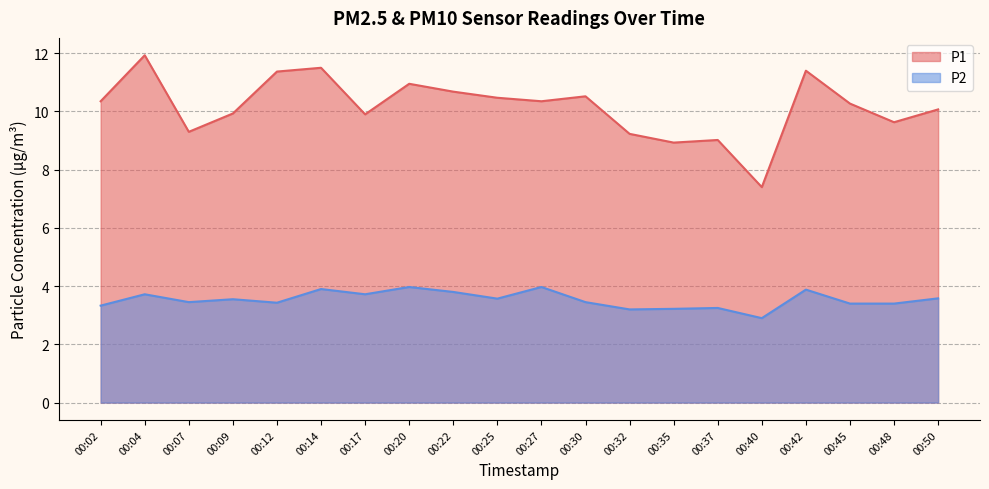

What is the minimum value for P2?

2.9